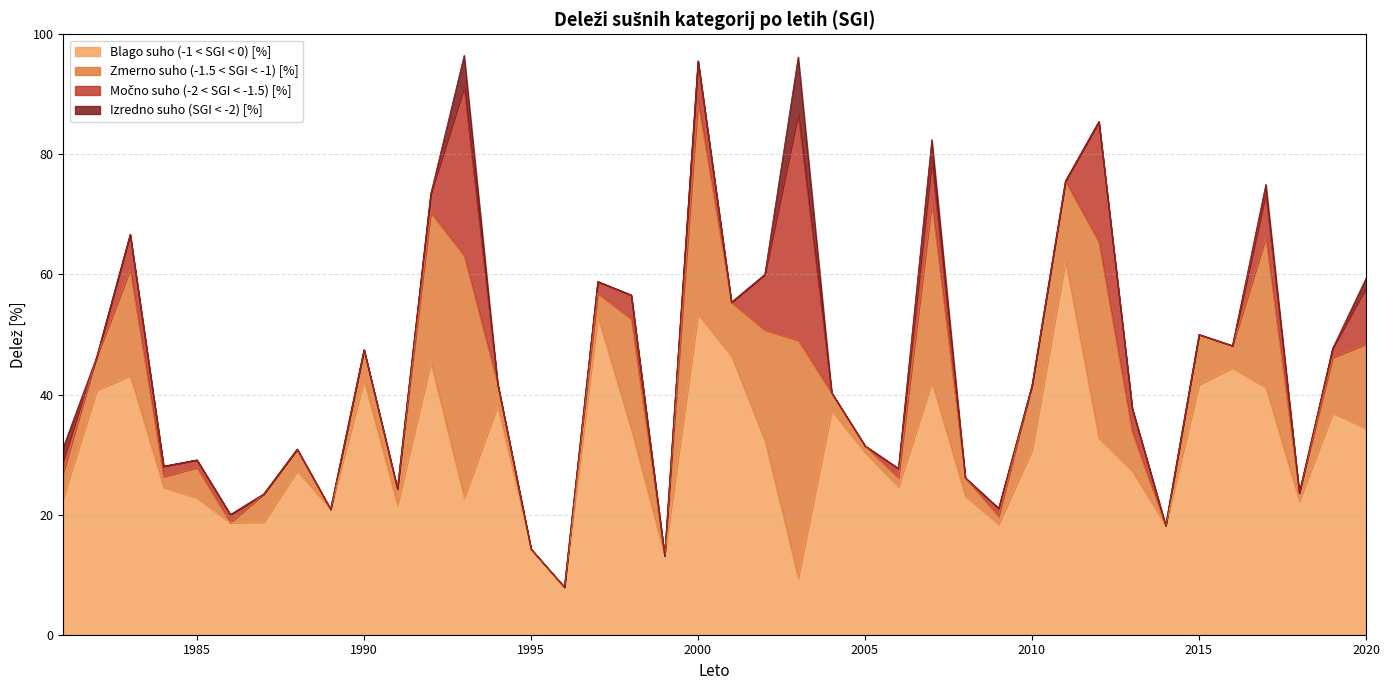

List the series in order of their peak value, highest first.

Blago suho (-1 < SGI < 0) [%], Zmerno suho (-1.5 < SGI < -1) [%], Močno suho (-2 < SGI < -1.5) [%], Izredno suho (SGI < -2) [%]